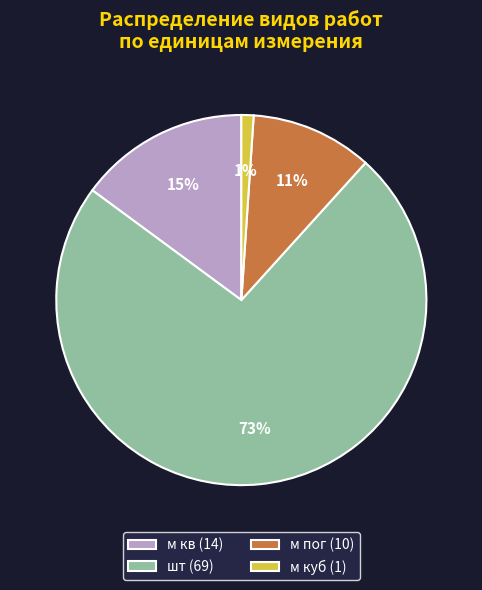

Which slice is the smallest?

м куб